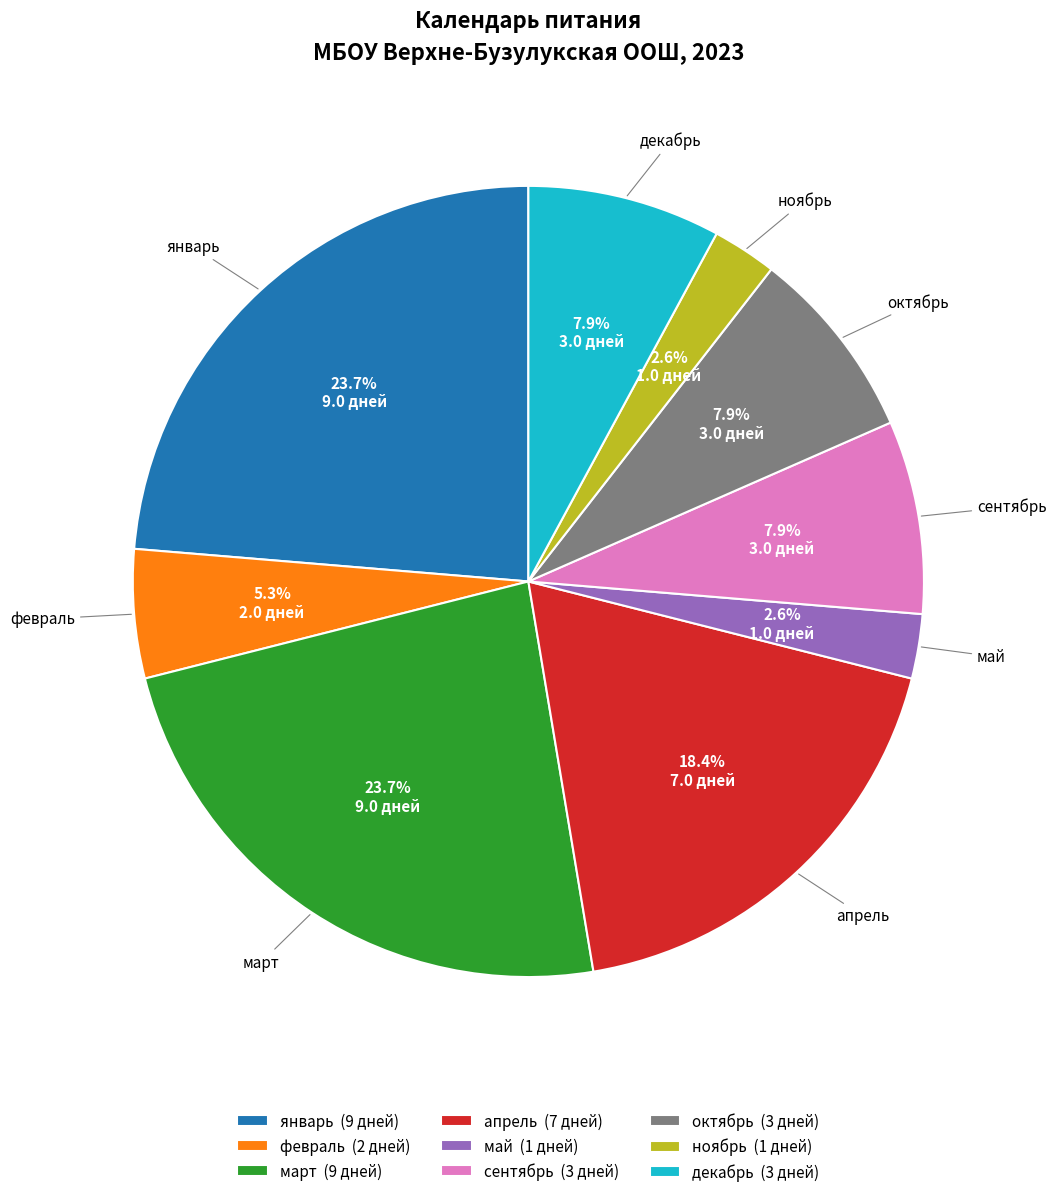

True or false: май accounts for 3% of the total.

True